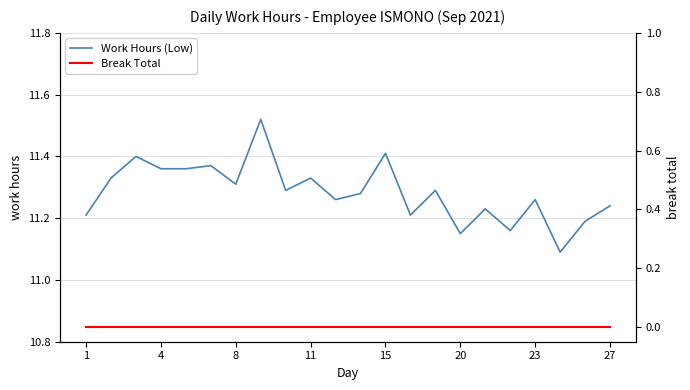

True or false: Work Hours (Low) and Break Total intersect in this chart.

False